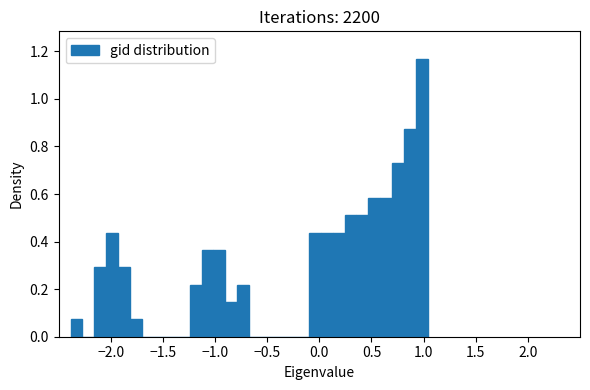

Around what value on the x-axis is the tallest bar? Give the approximate position of its centre, as read against the axis.

1.00